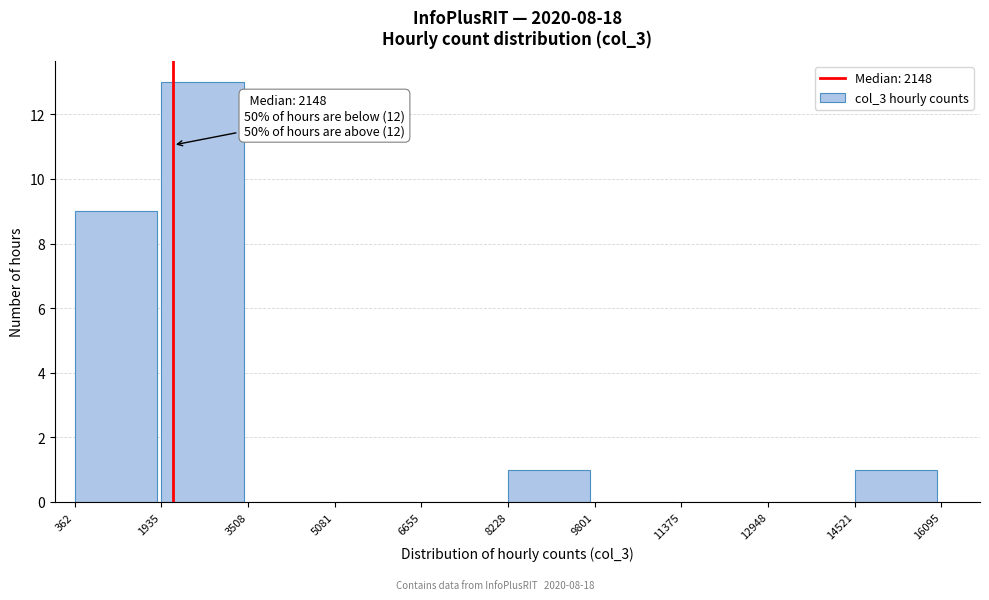

Over which range of the x-axis is the bar tallest?

1935 to 3508